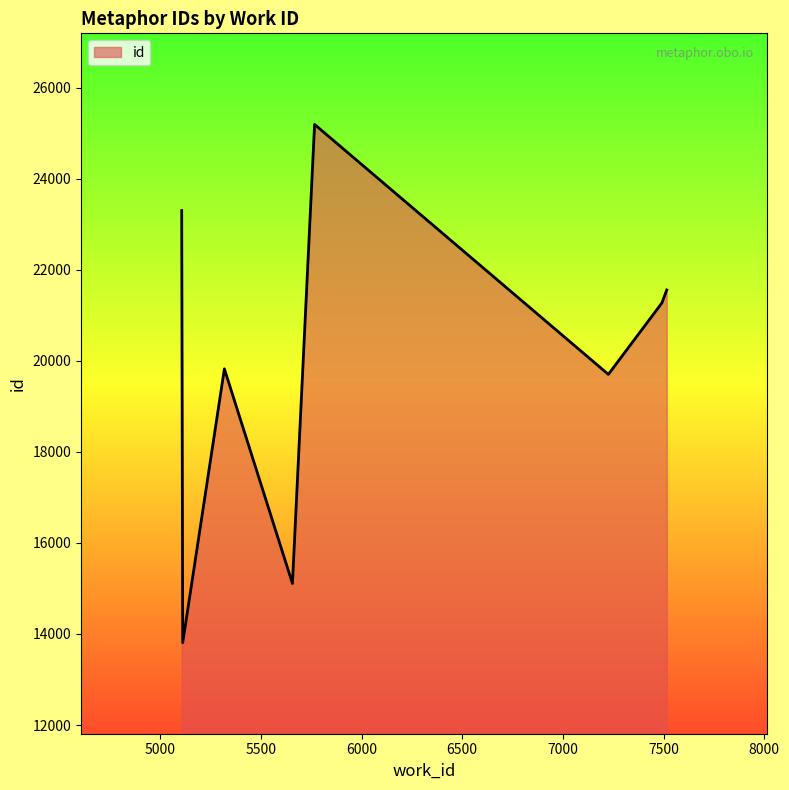

How many interior local valleys (lower than both neighbors) does the data have?

3